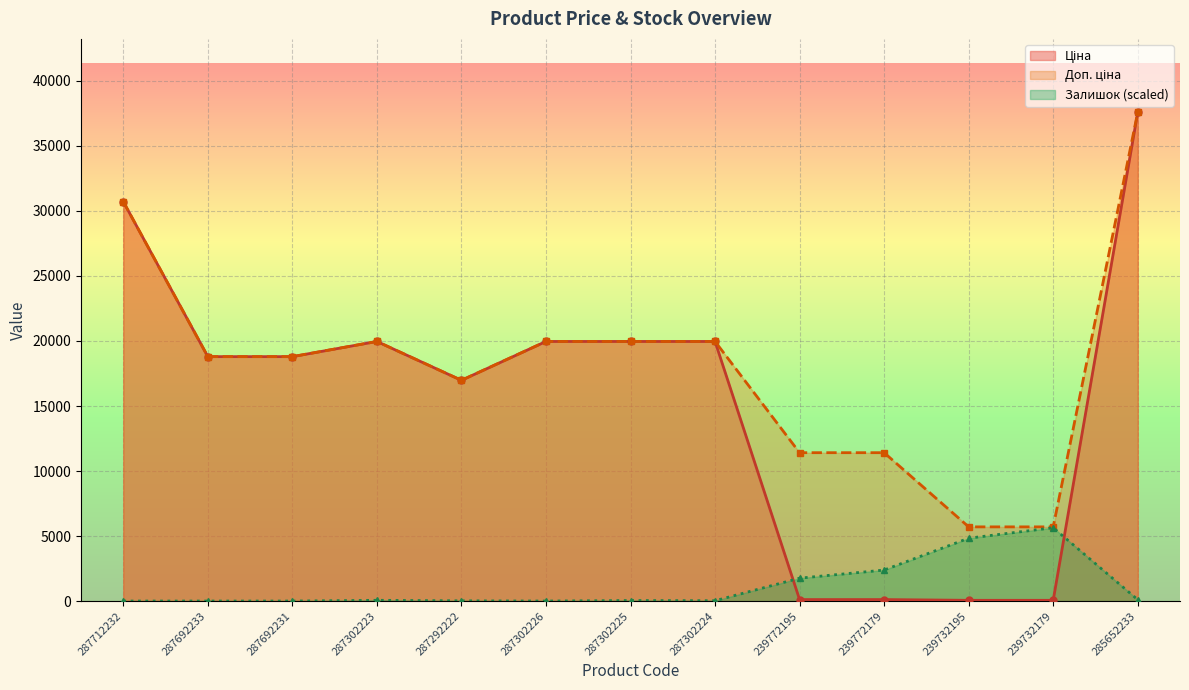

What is the highest value of the Ціна series?

37593.6